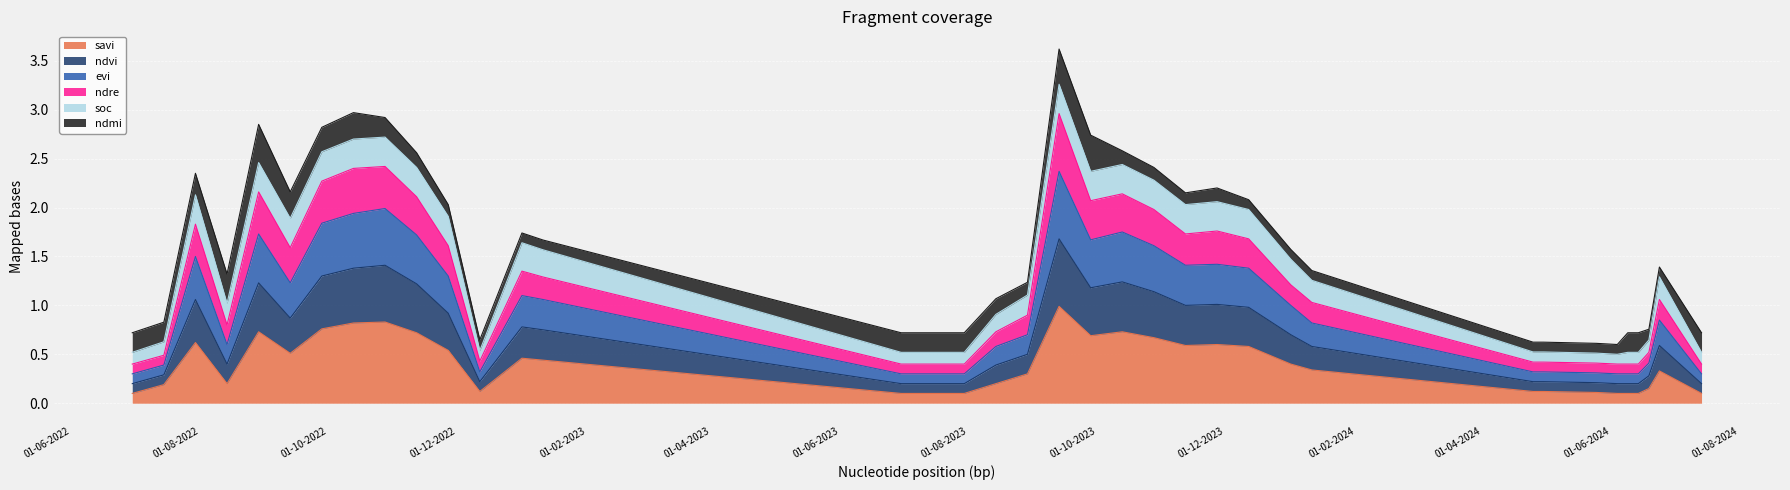

What is the maximum value for savi?

1.0